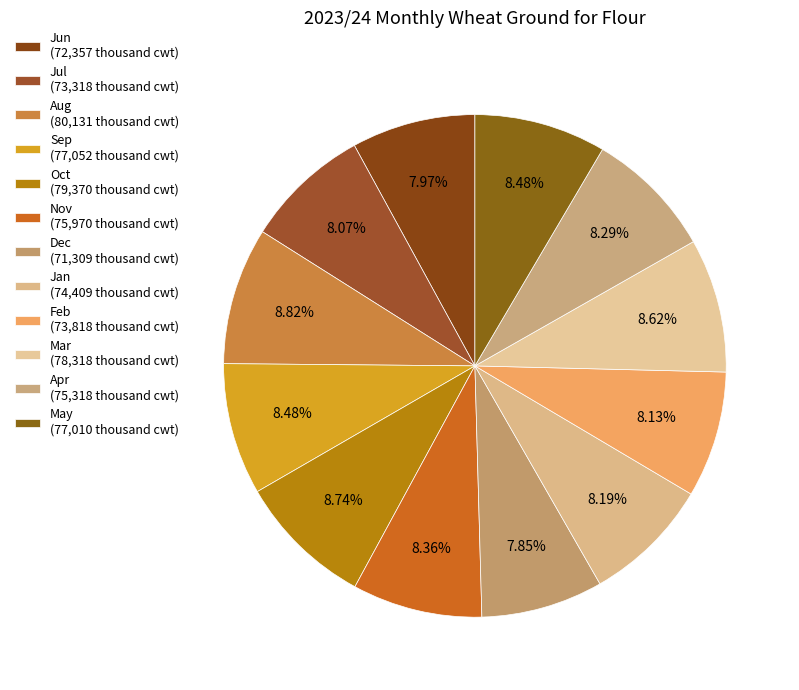

Which slice is the smallest?

Dec